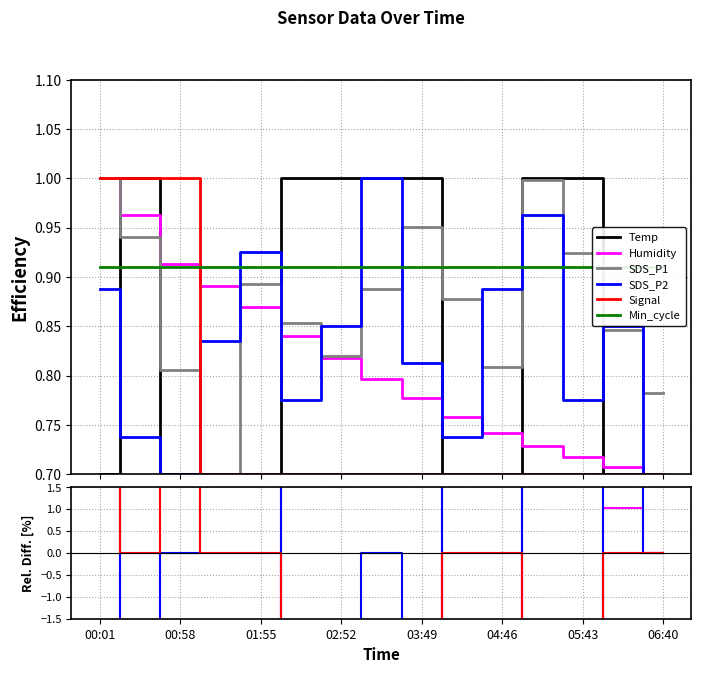

What is the lowest value of the Signal series?

-30.0